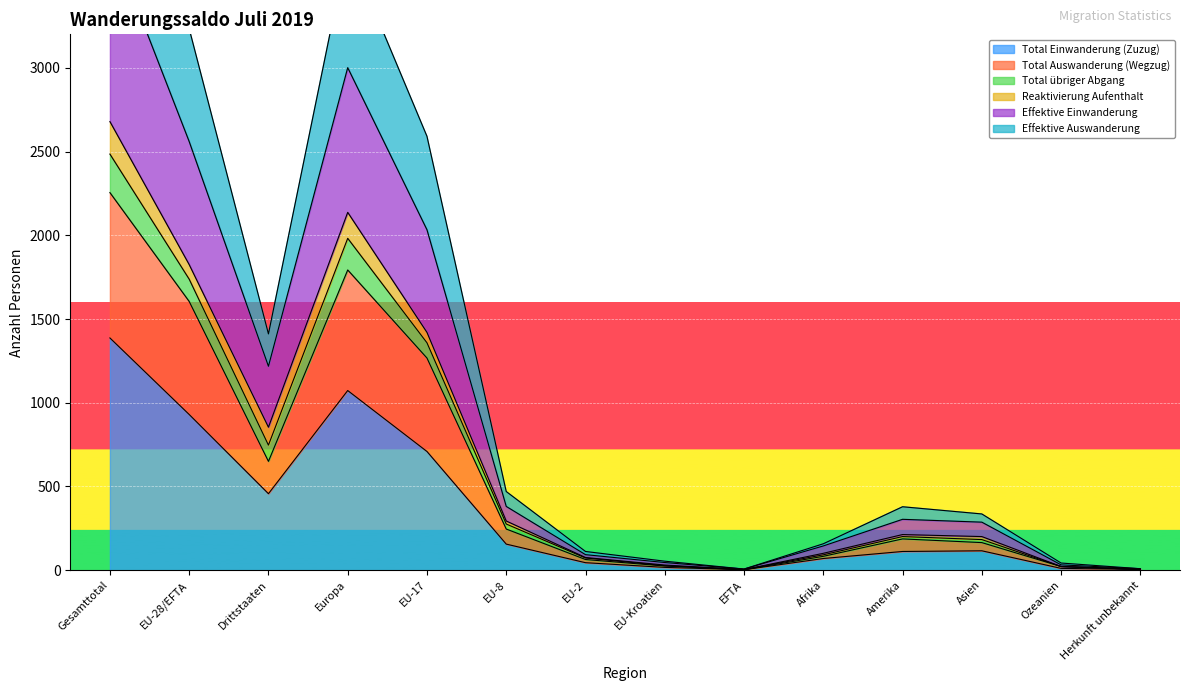

The value of Total Einwanderung (Zuzug) at Gesamttotal is 1387. True or false?

True